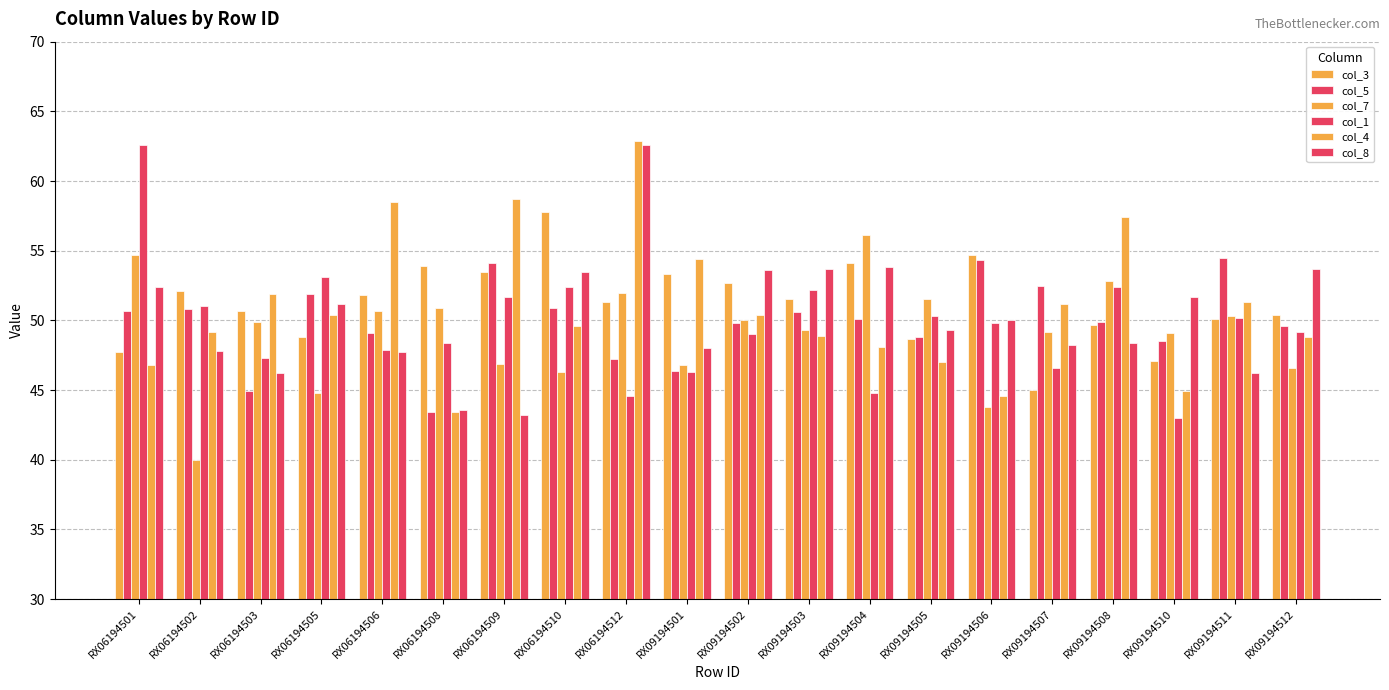

The value of col_7 at RX09194506 is 29.2. True or false?

False